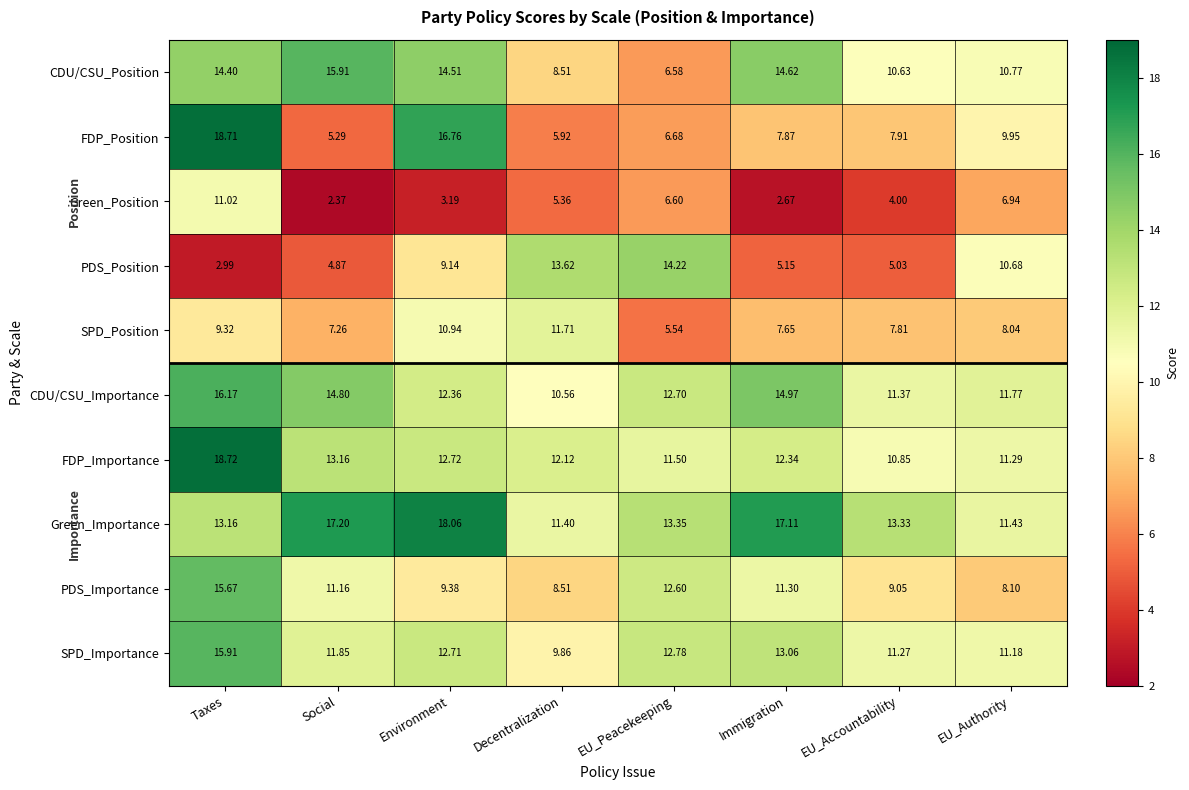

At which label does PDS_Position first exceed 9?

Environment